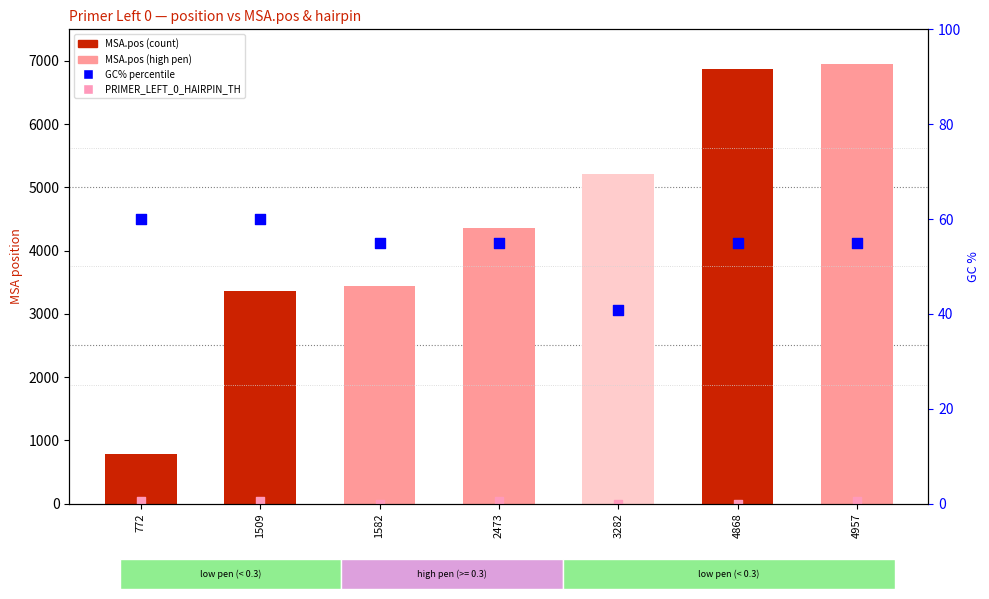

Which series reaches the minimum Y coordinate?

PRIMER_LEFT_0_HAIRPIN_TH